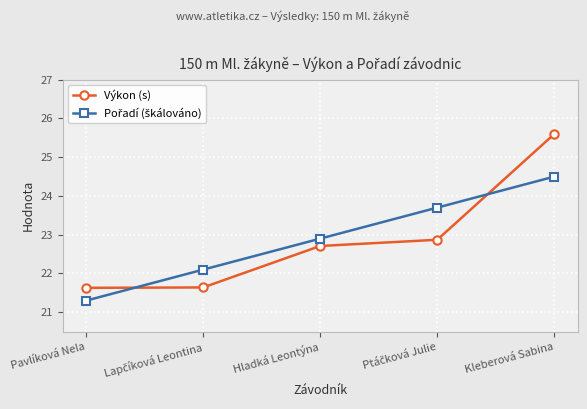

What is the maximum value shown in the chart?

25.6